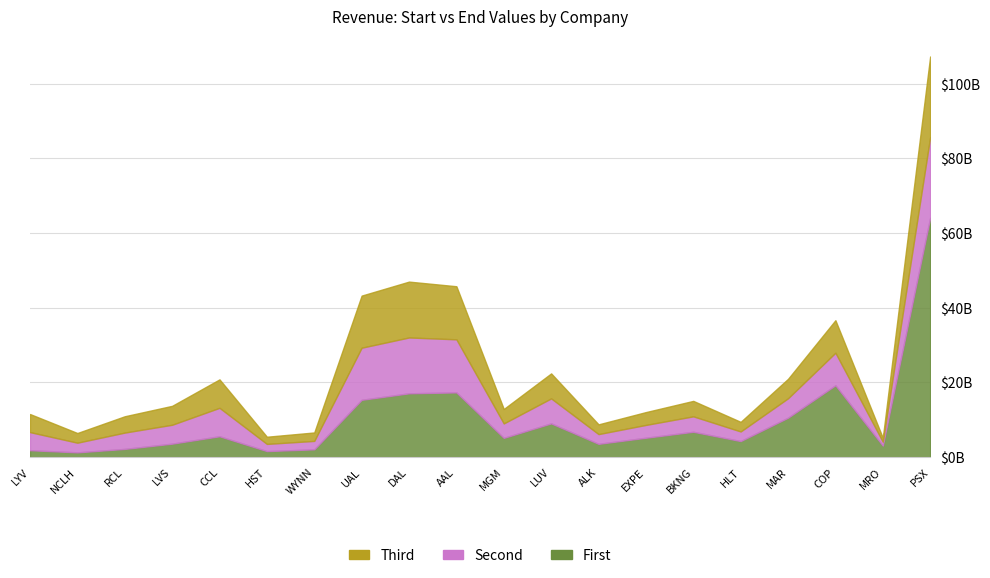

Reading left to right, list all the values displayed in this chart.

value1: 1861178000	1279908000	2208805000	3612000000	5595000000	1620000000	2095861000	15355000000	17095000000	17337000000	5162082000	9048000000	3566000000	5199000000	6796000000	4307000000	10571000000	19256000000	3086000000	64129000000
value2: 11547969000	6462376000	10950661000	13739000000	20825000000	5469000000	6611099000	43259000000	47007000000	45768000000	12899672000	22428000000	8781000000	12067000000	15066000000	9452000000	20972000000	36670000000	5190000000	107293000000